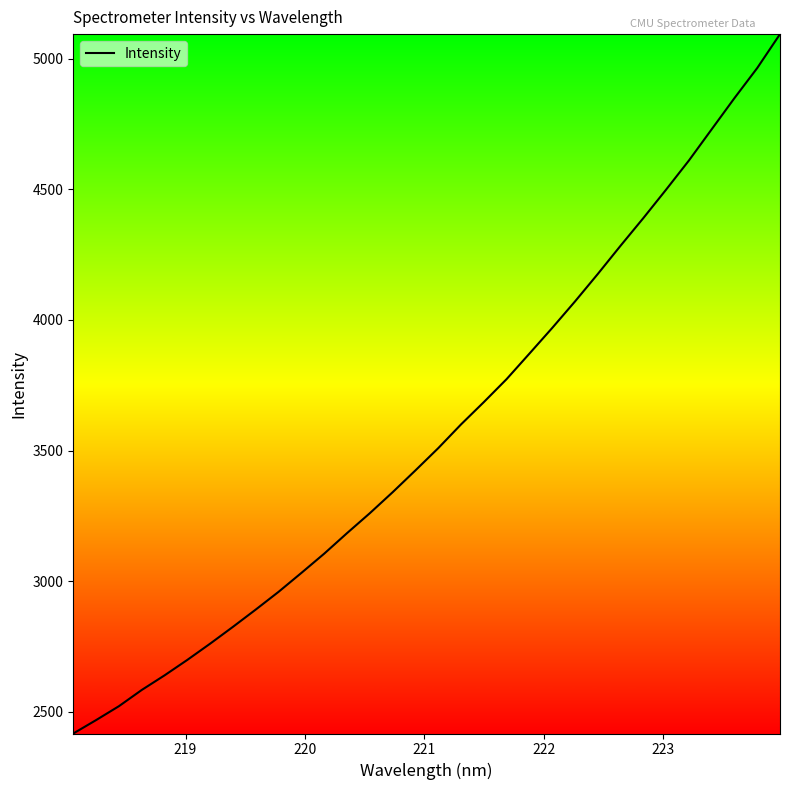

True or false: the data has more than 1 interior local peaks.

False